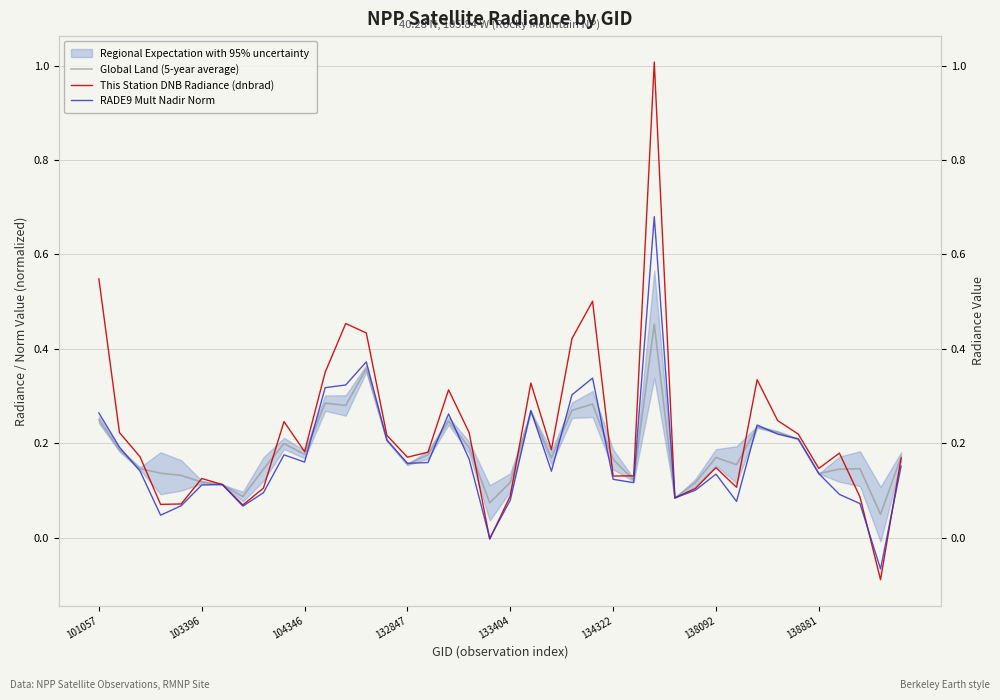

How many data points in RADE9 Mult Nadir Norm are above 0?

38